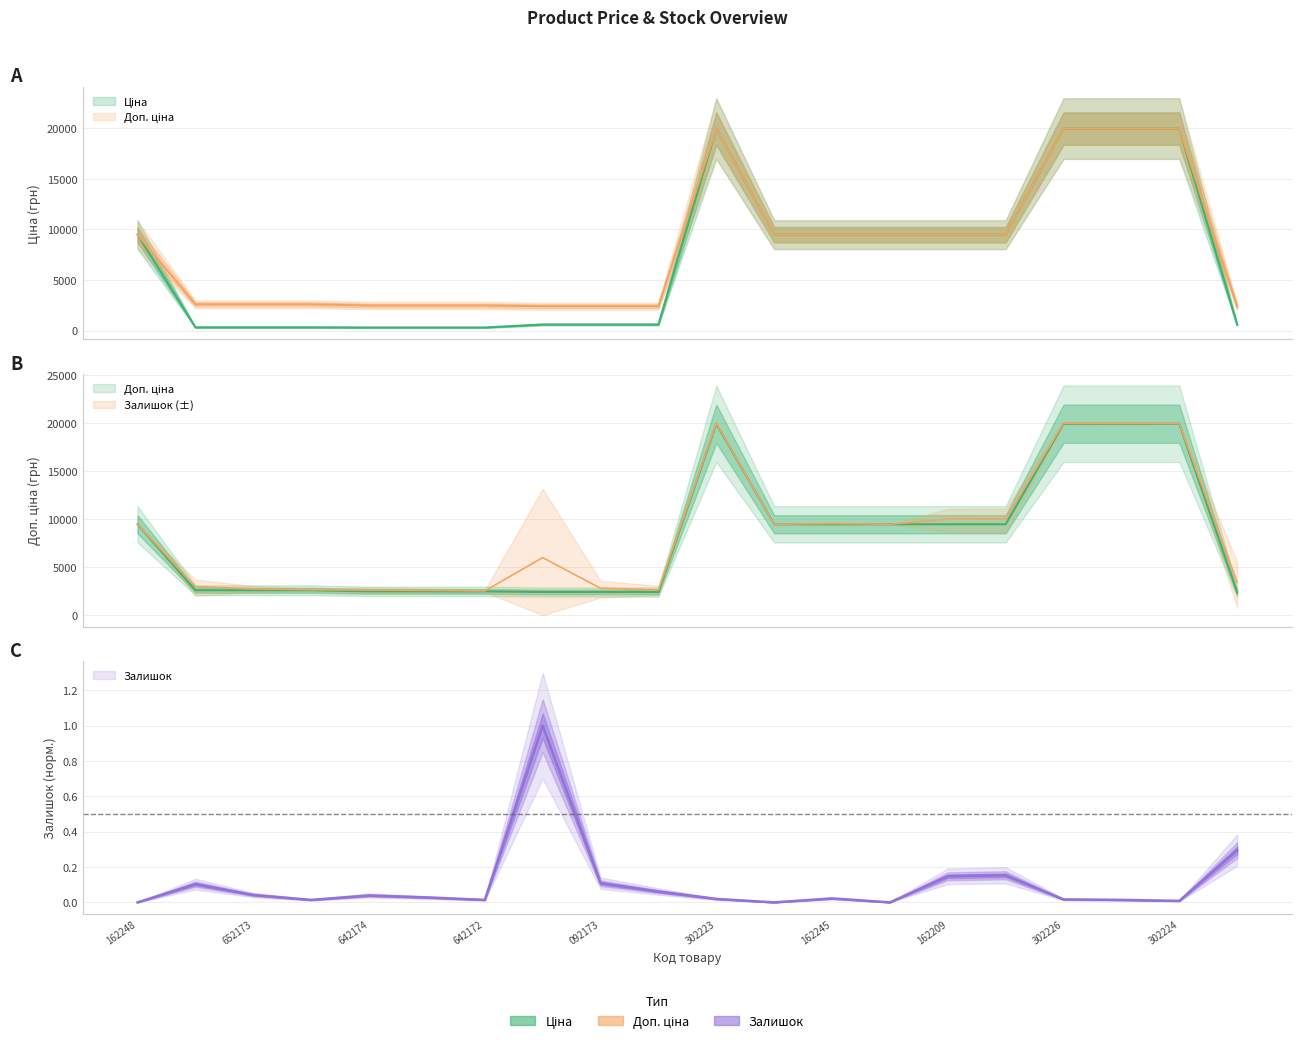

What is the highest value of the Ціна series?

19964.2